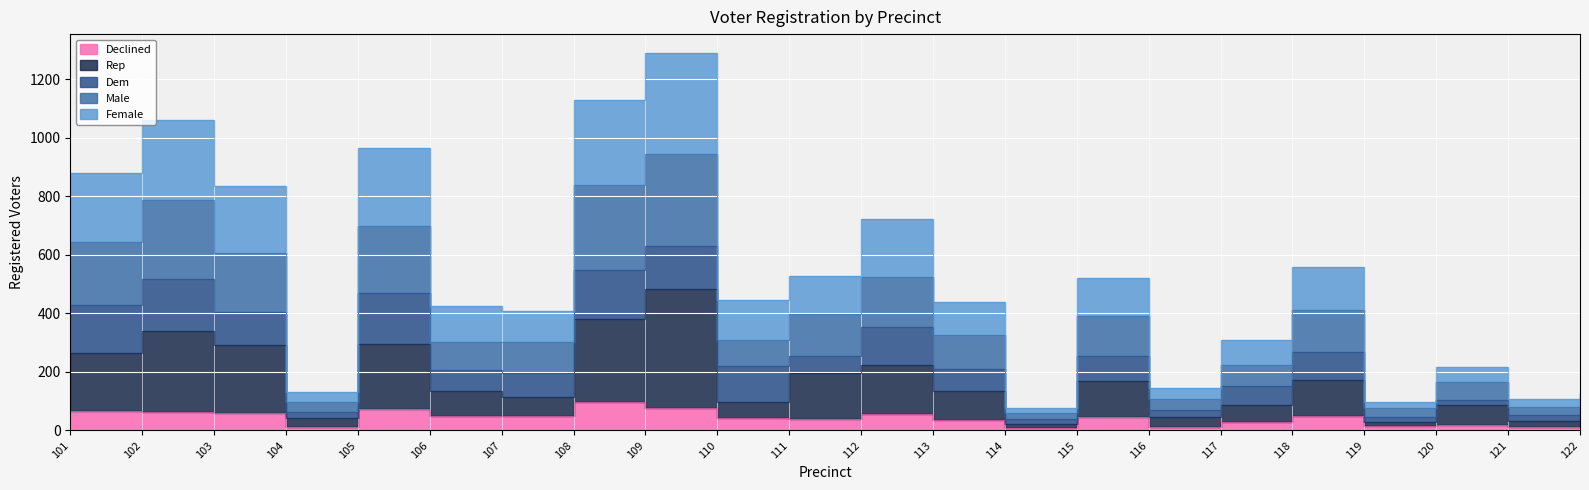

Where does the female series first go above 220?

101